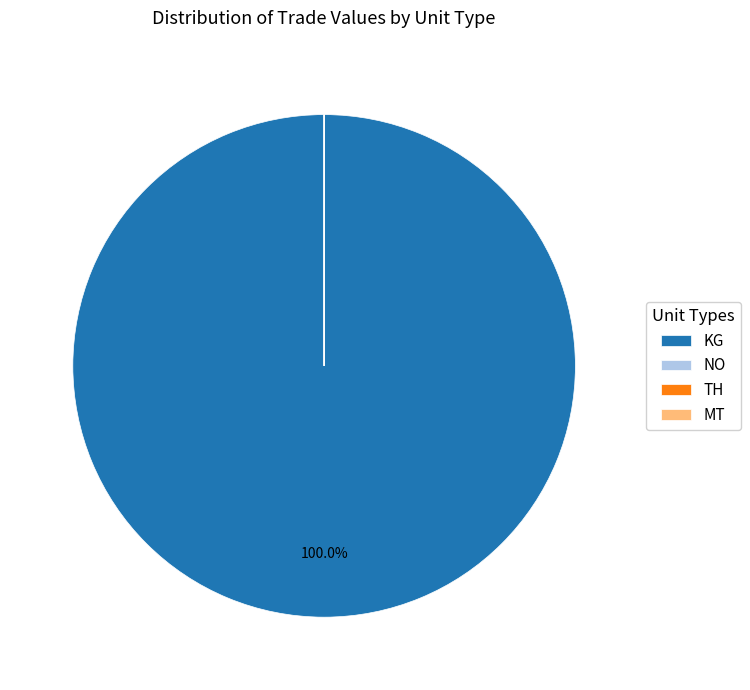

What is the largest slice in the pie chart?

KG